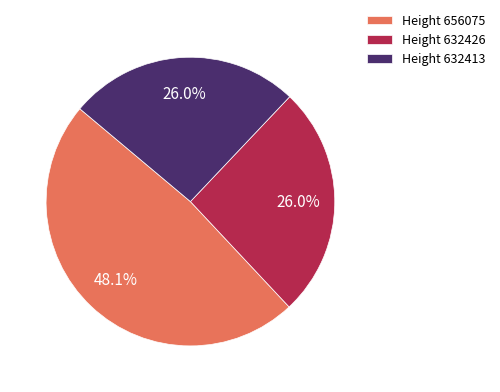

Is there a majority slice in this chart?

No